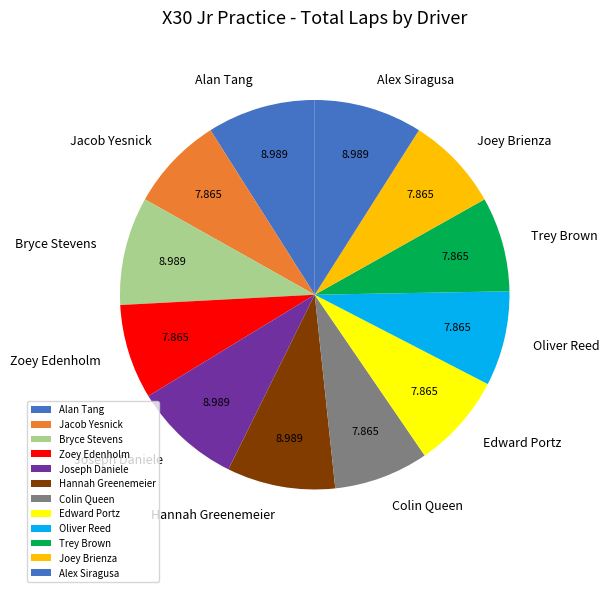

Count the number of slices in the pie.

12